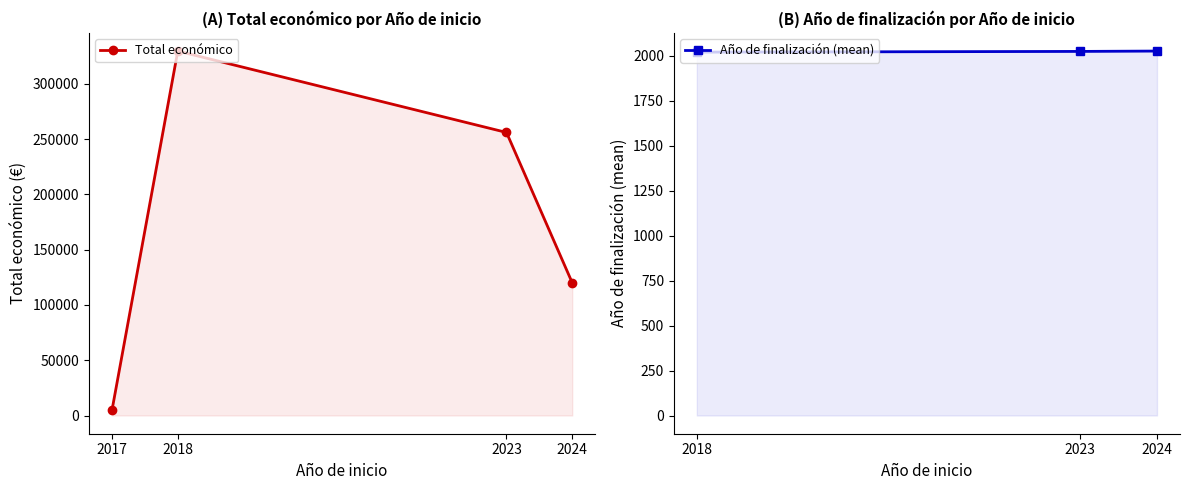

At which label does Total económico reach its minimum?

2017